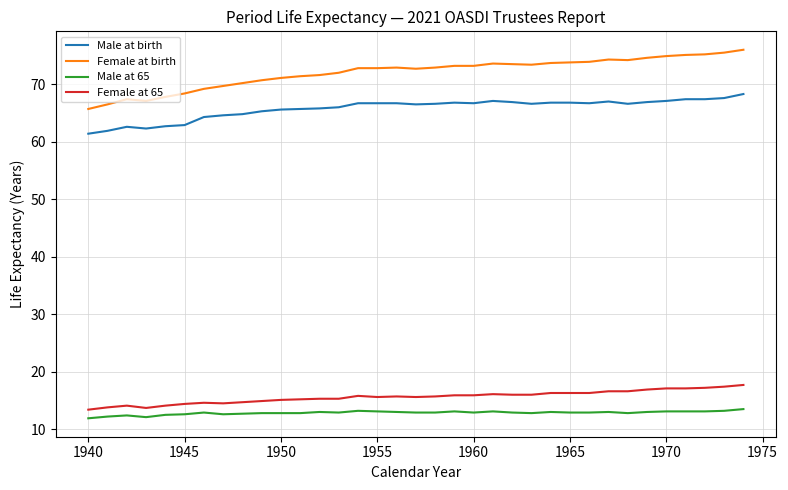

Which series has the largest total across all categories?

Female at birth